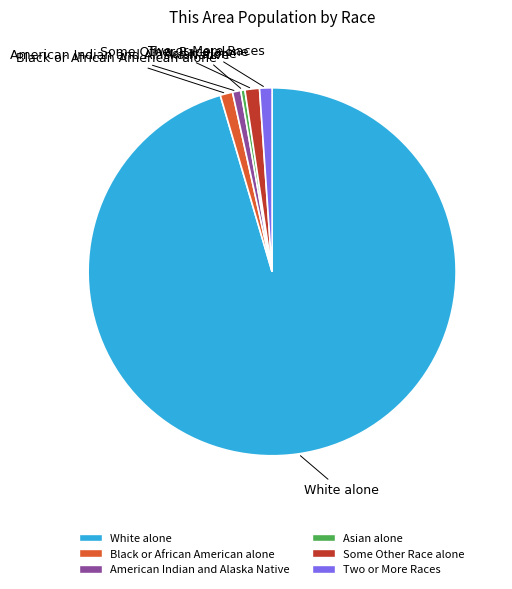

Is there any slice that represents more than half of the pie?

Yes